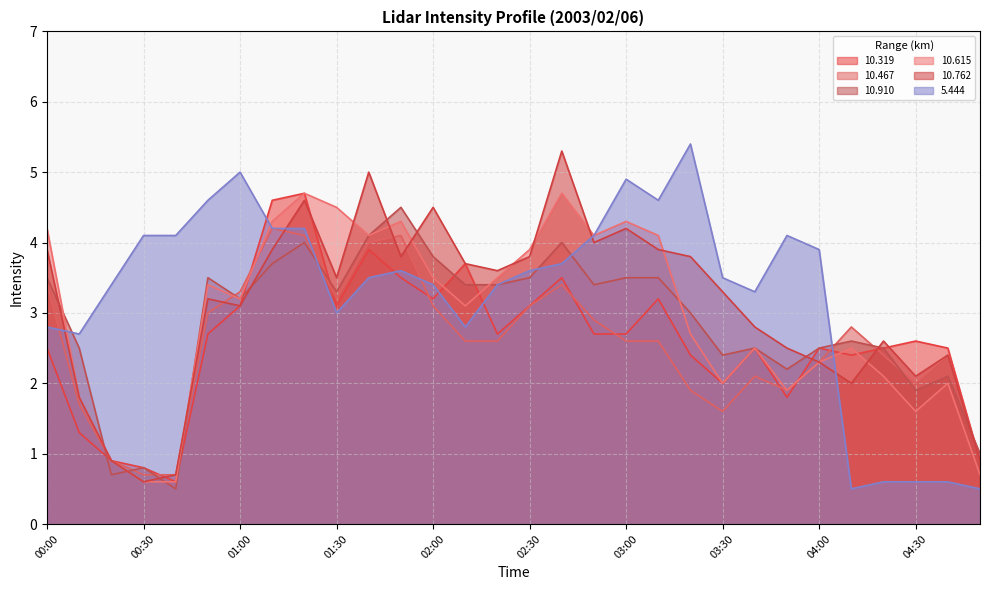

Is the value of   5.444 at 01:20 greater than the value of  10.615 at 02:40?

No